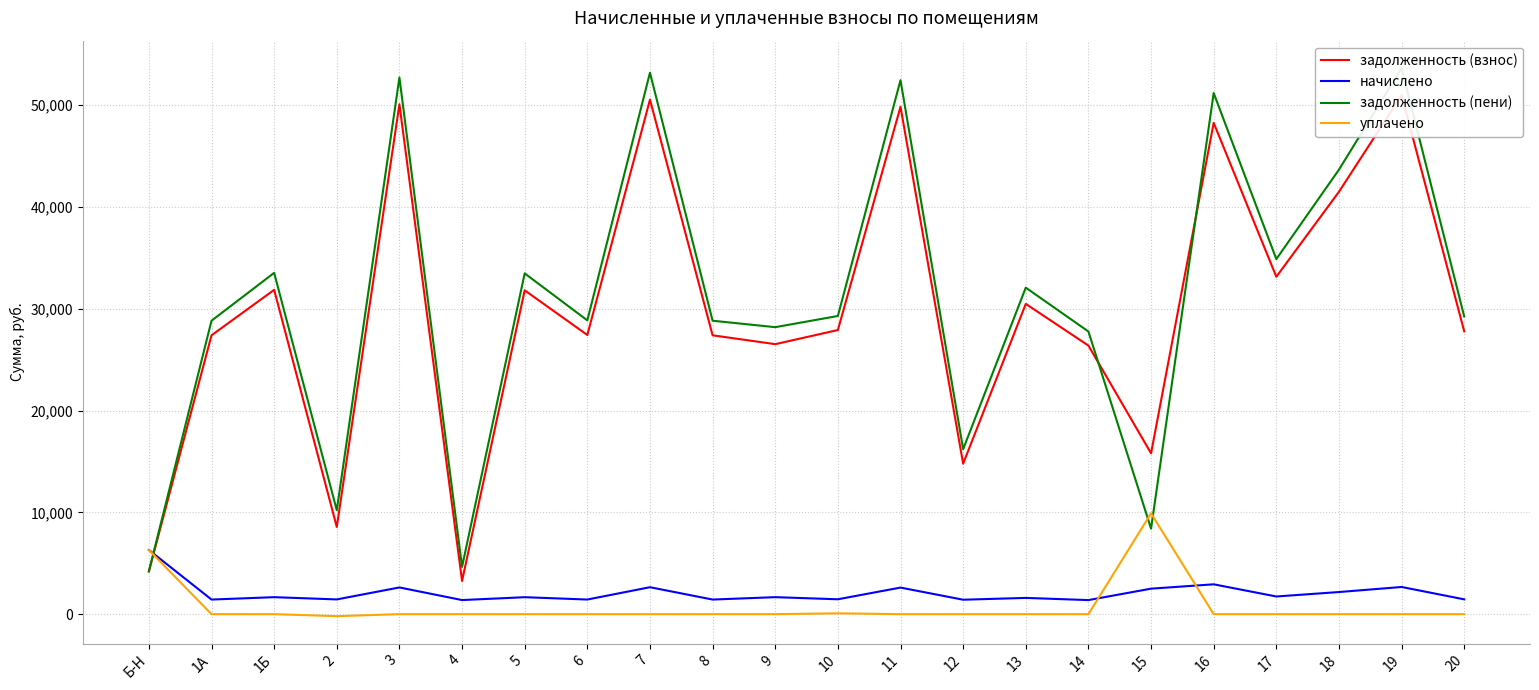

What is the difference between the highest and lowest values at 17?

34868.7